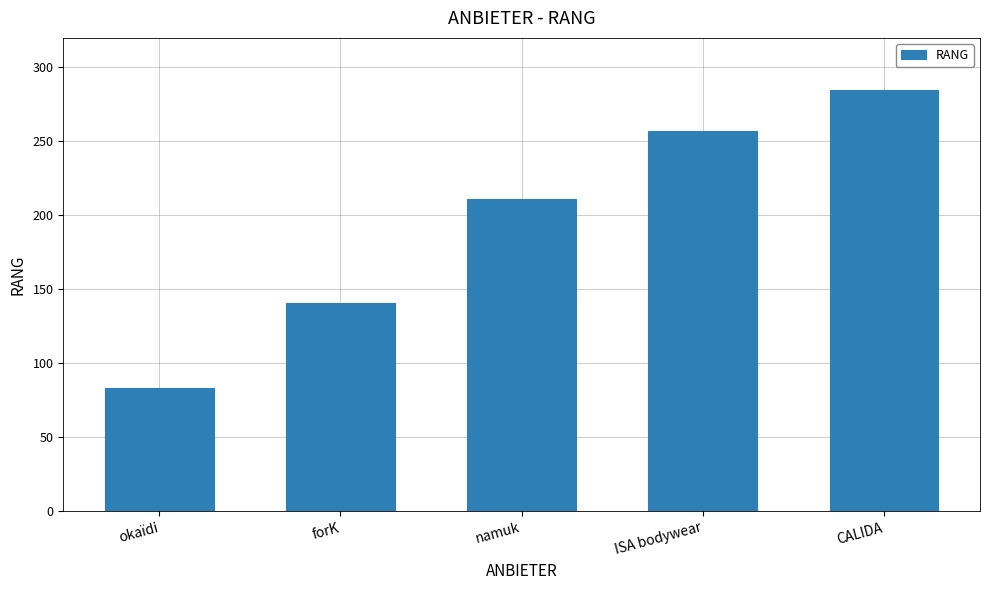

What is the ratio of the value at ISA bodywear to the value at namuk?

1.2